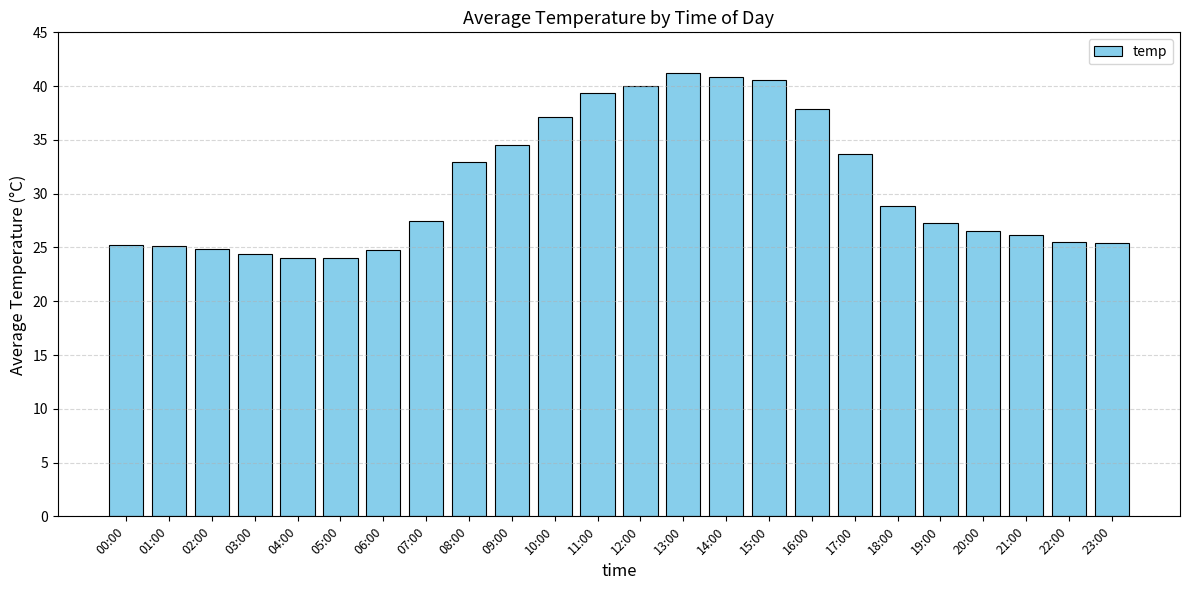

Is it true that the value at 18:00 is 28.9?

True